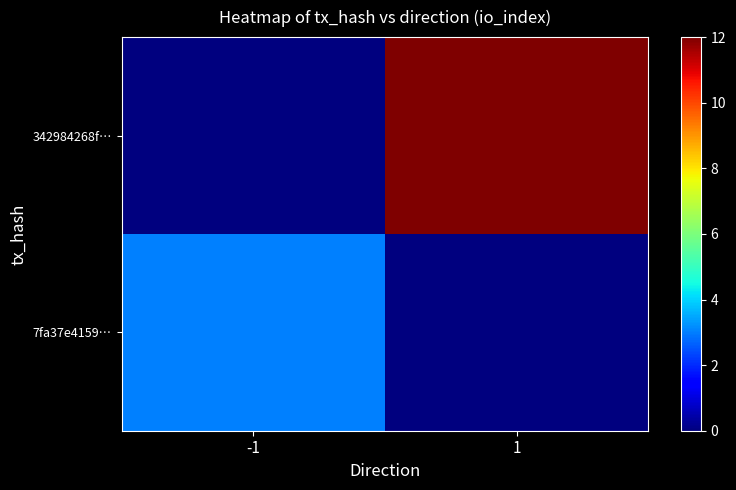

Reading left to right, transcribe all the data shown in this chart.

7fa37e4159…: -1=3	1=0
342984268f…: -1=0	1=12